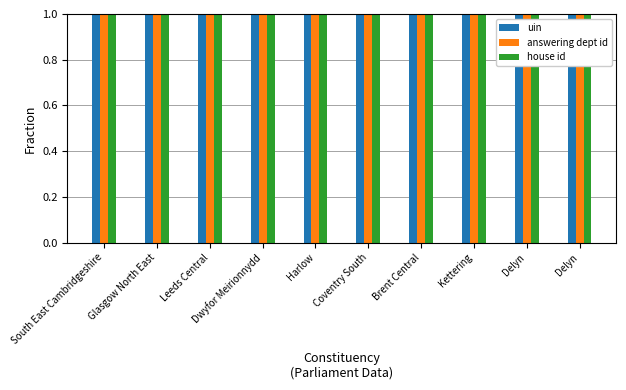

What is the smallest value displayed?

1.0